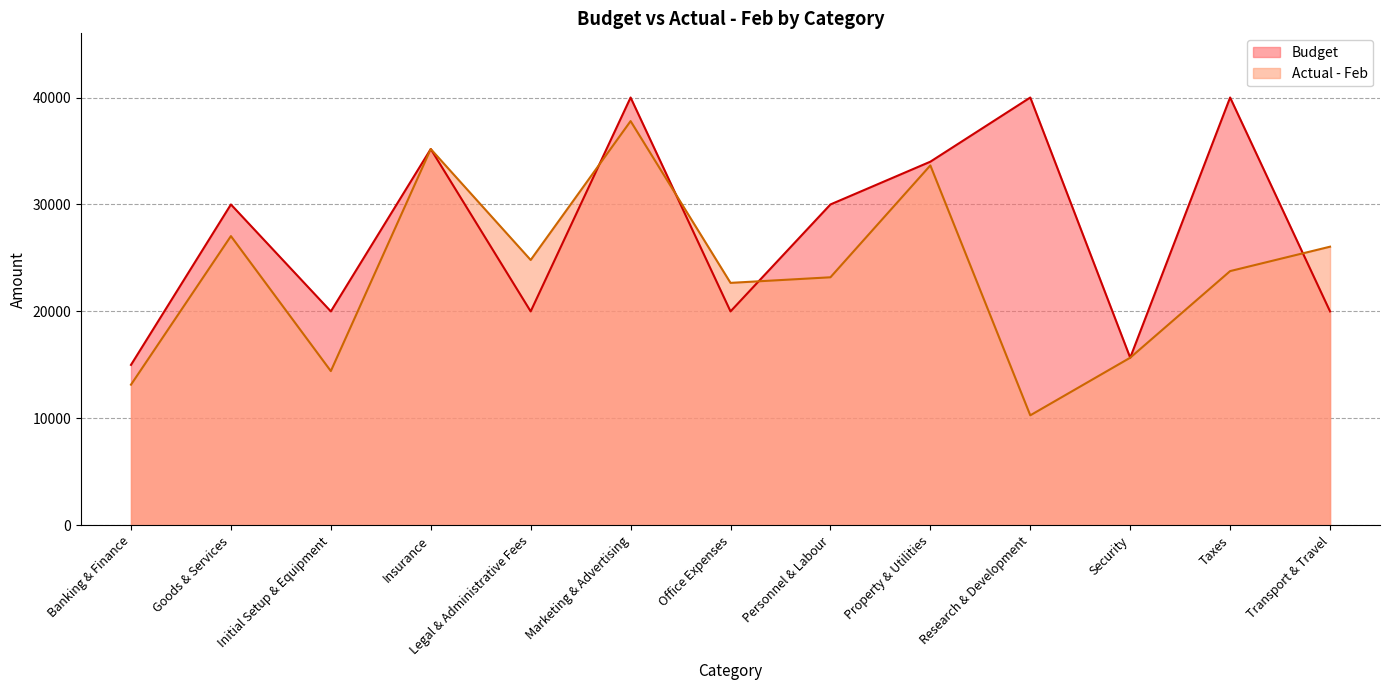

At which category does Budget reach its first local valley?

Initial Setup & Equipment